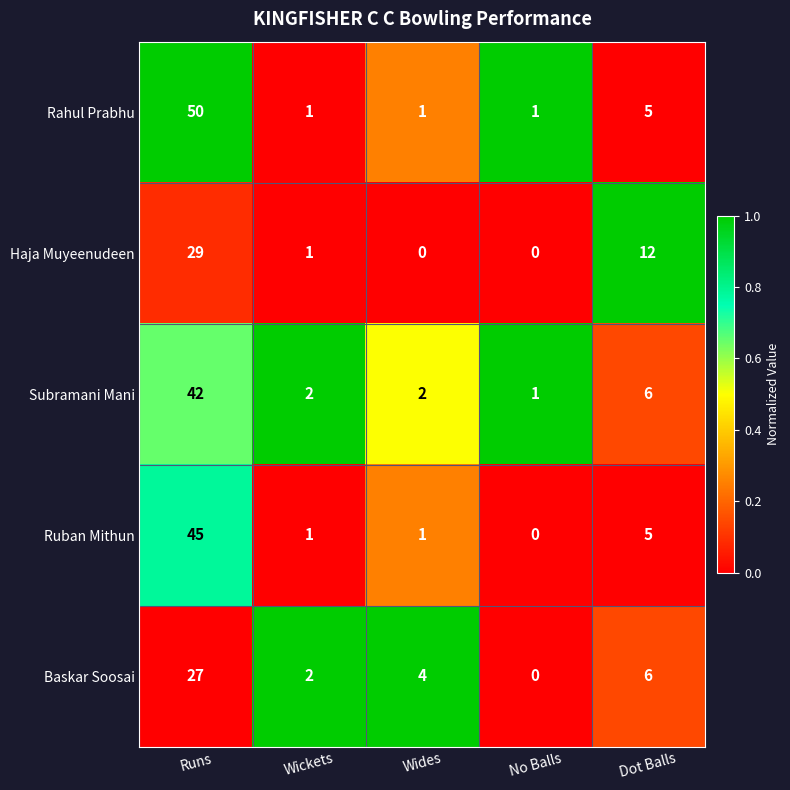

How many series are shown in this chart?

5